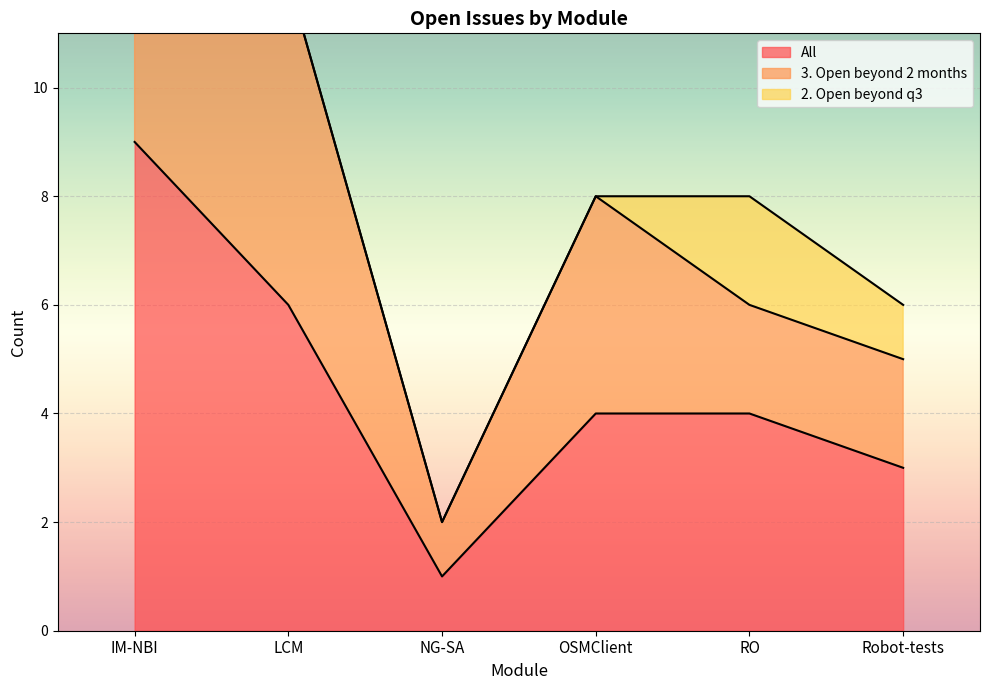

What are all the series names shown in the legend?

All, 3. Open beyond 2 months, 2. Open beyond q3